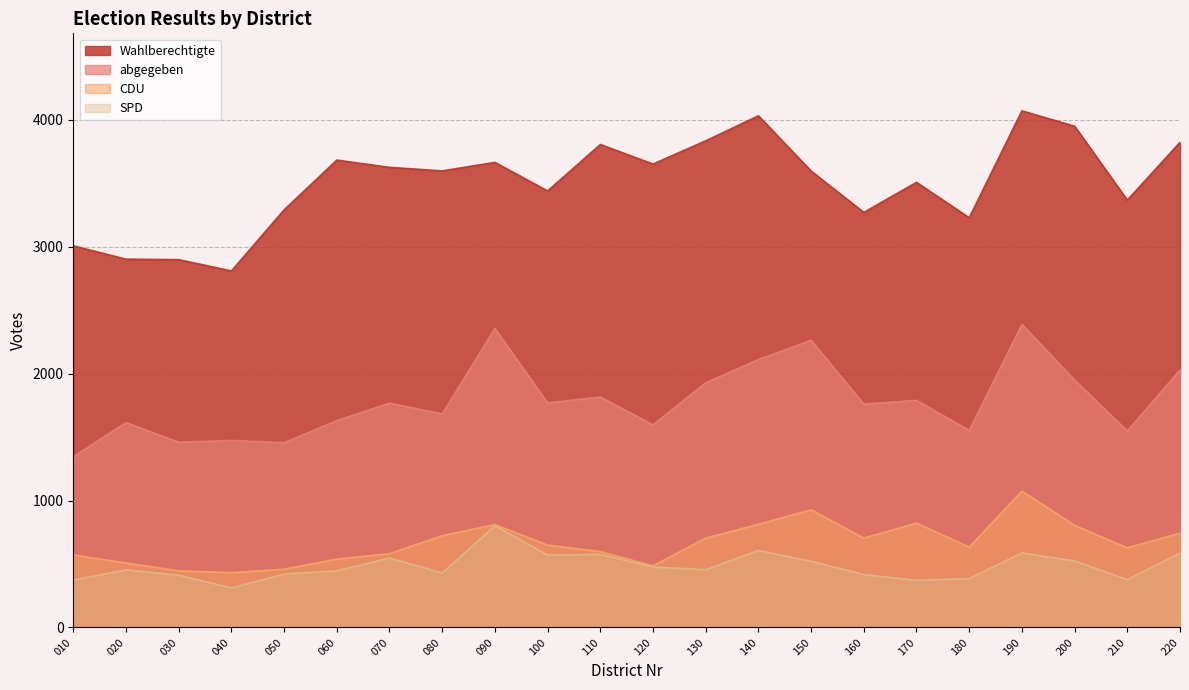

What is the lowest value of the CDU series?

432